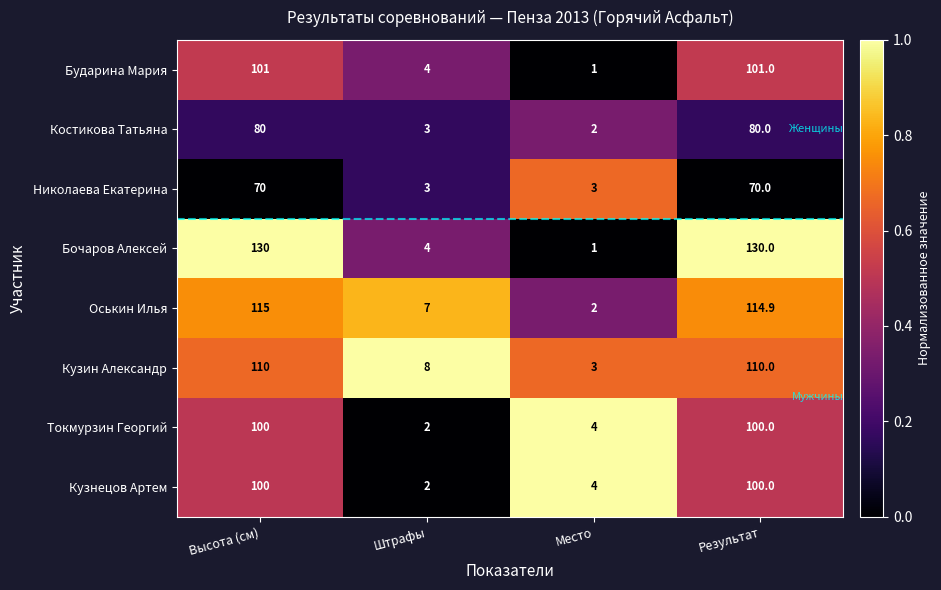

What is the total value across all series at Высота (см)?

806.0